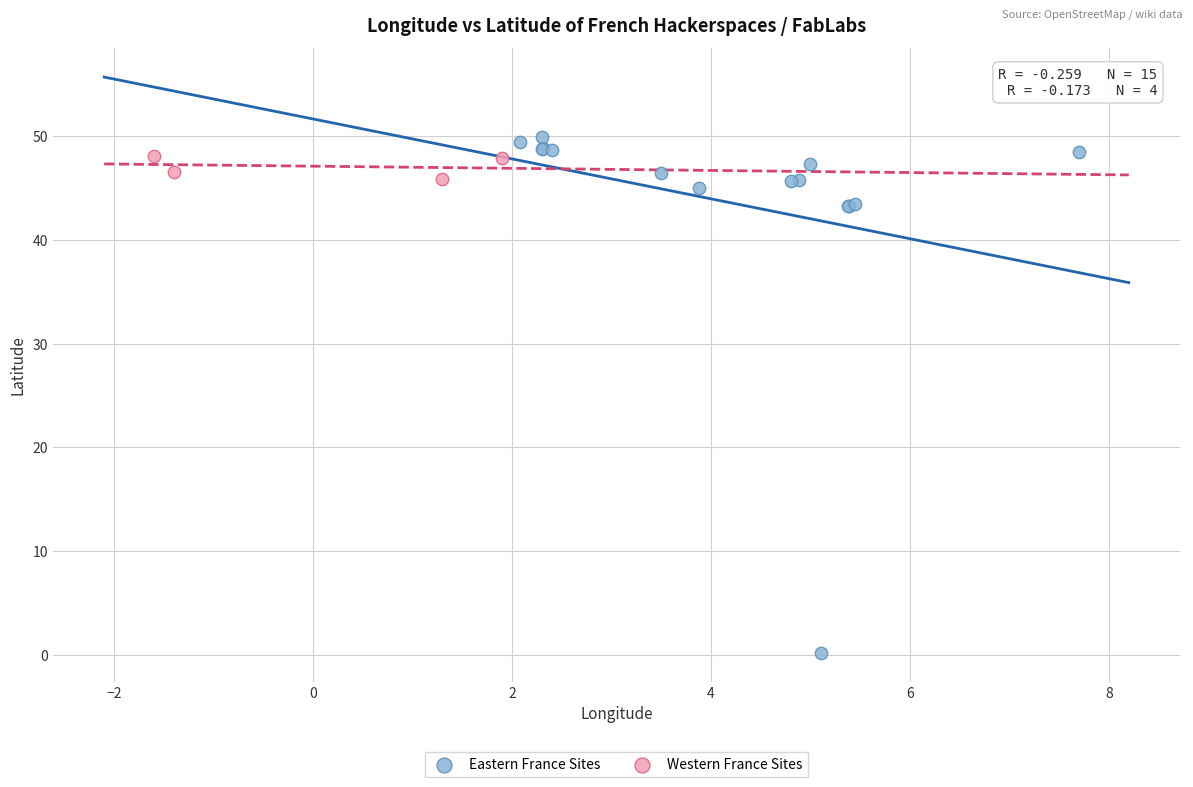

Which series reaches the minimum Y coordinate?

Eastern France Sites